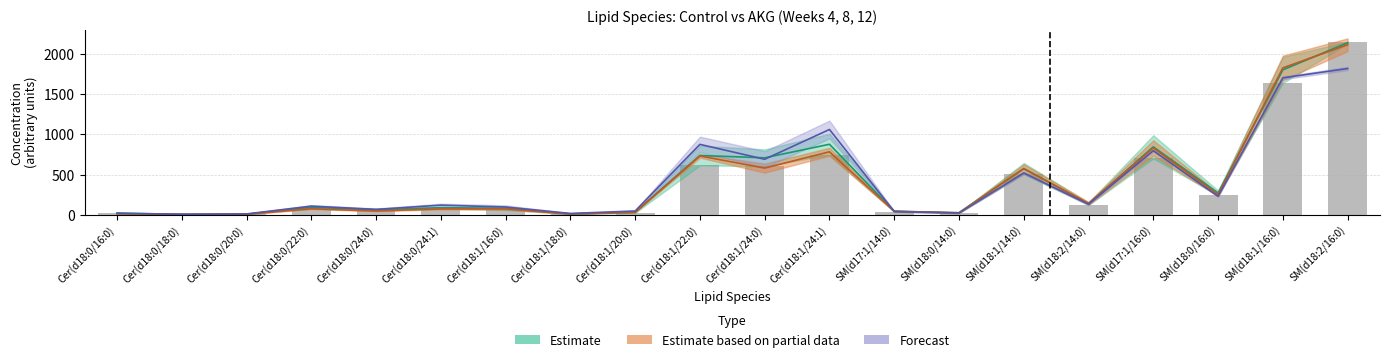

How many values in the Control_Week4 series exceed 81?

10